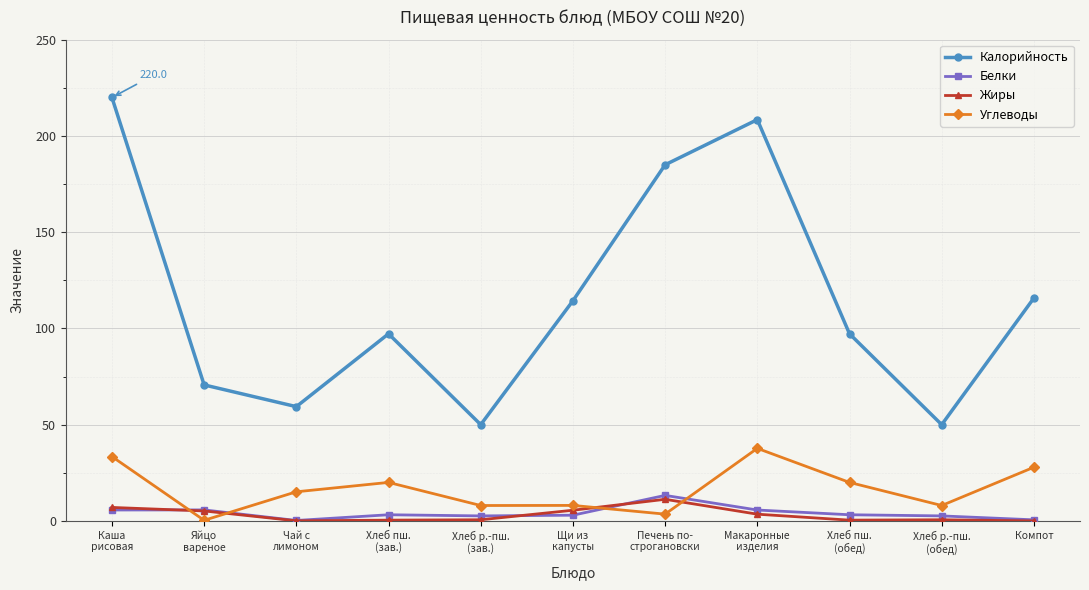

How many data points does each series have?

11